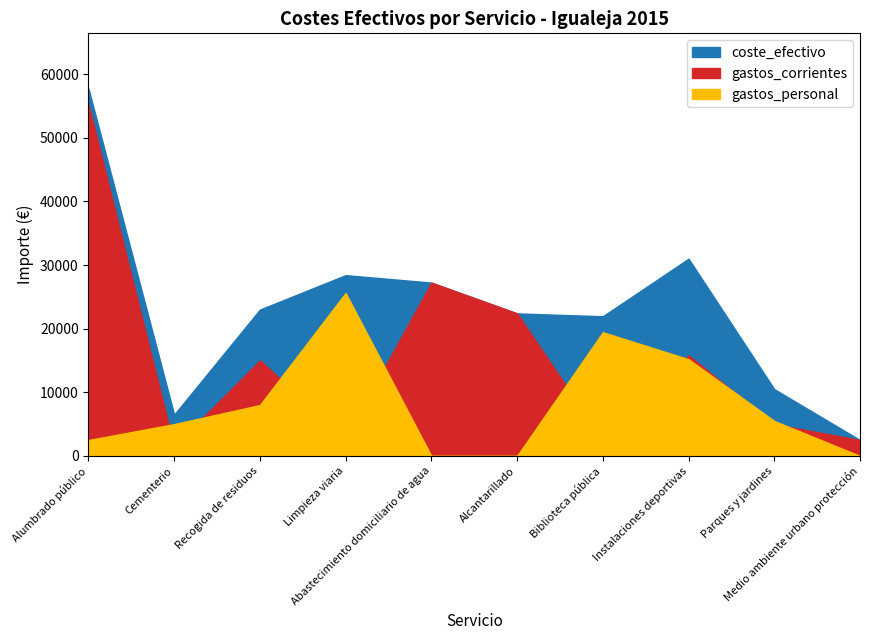

Reading left to right, transcribe all the data shown in this chart.

coste_efectivo: Alumbrado público=57750	Cementerio=6500	Recogida de residuos=23000	Limpieza viaria=28412	Abastecimiento domiciliario de agua=27240	Alcantarillado=22400	Biblioteca pública=21950	Instalaciones deportivas=31000	Parques y jardines=10500	Medio ambiente urbano protección=2500
gastos_corrientes: Alumbrado público=55250	Cementerio=1500	Recogida de residuos=15000	Limpieza viaria=2800	Abastecimiento domiciliario de agua=27240	Alcantarillado=22400	Biblioteca pública=2500	Instalaciones deportivas=15800	Parques y jardines=5000	Medio ambiente urbano protección=2500
gastos_personal: Alumbrado público=2500	Cementerio=5000	Recogida de residuos=8000	Limpieza viaria=25612	Abastecimiento domiciliario de agua=0	Alcantarillado=0	Biblioteca pública=19450	Instalaciones deportivas=15200	Parques y jardines=5500	Medio ambiente urbano protección=0